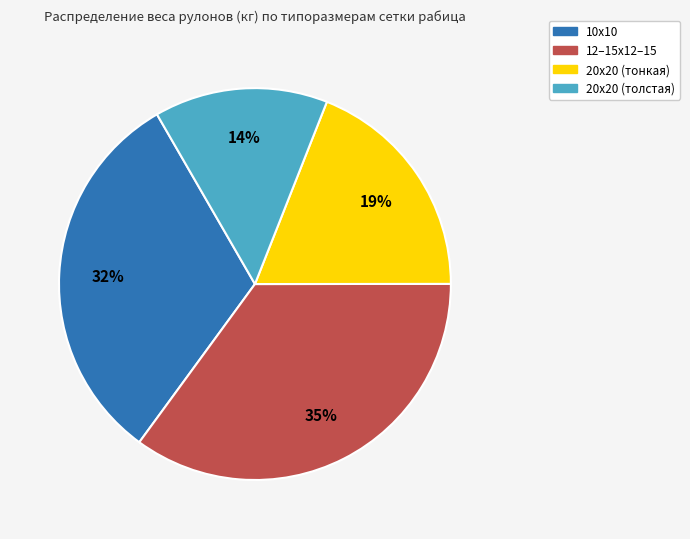

To the nearest percent, what is the average slice percentage?

25%